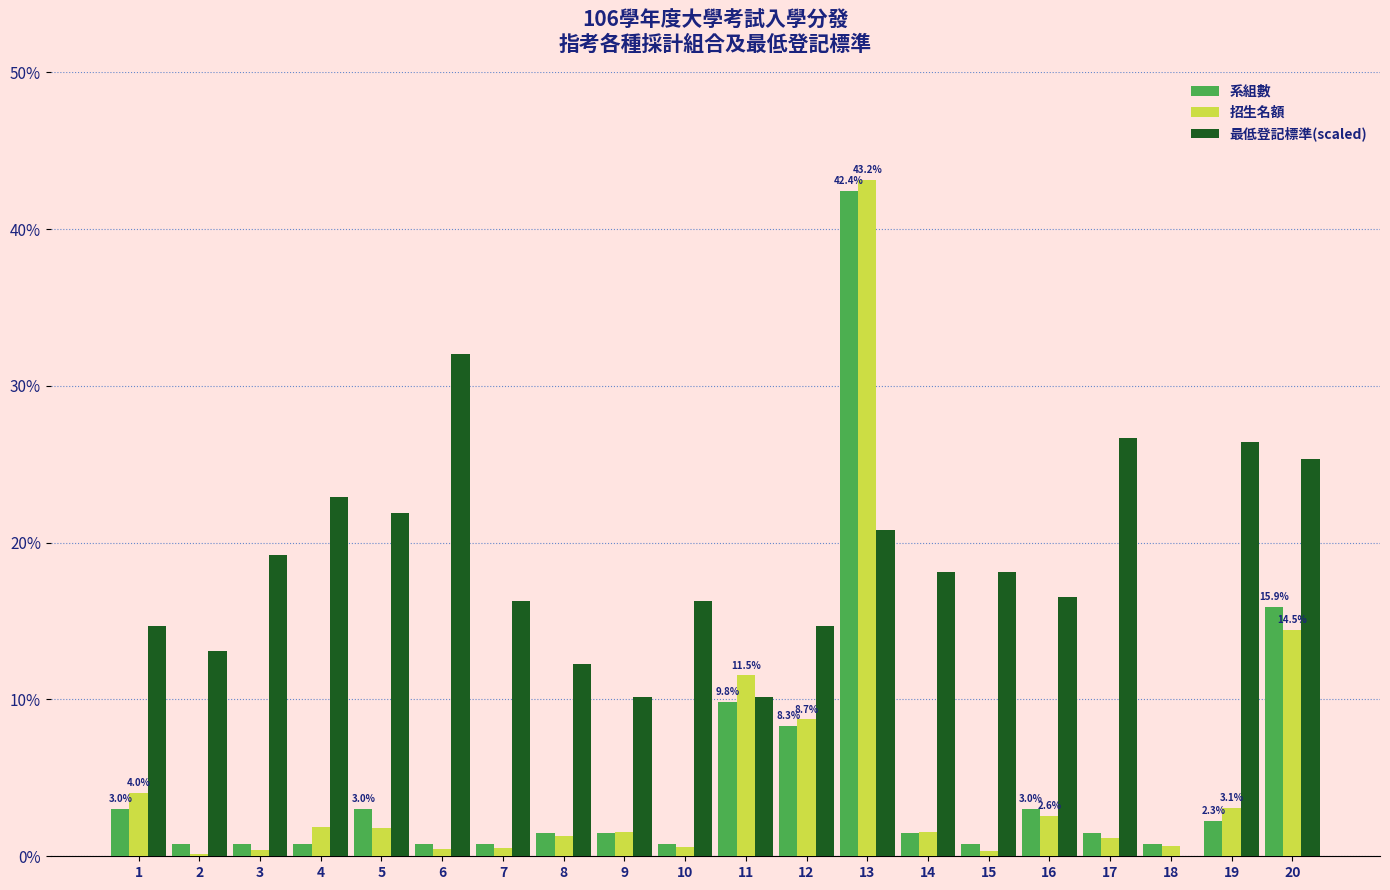

Is it true that 最低登記標準(scaled) equals 16.3 at 10?

True